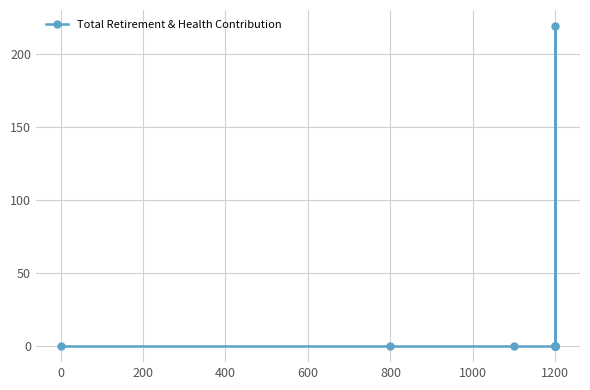

Reading left to right, extract all data points from this chart.

0	0	0	0	0	0	219	0	0	0	0